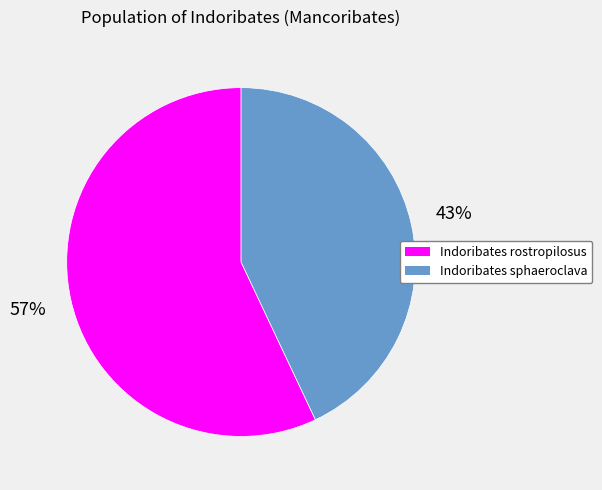

Is there any slice that represents more than half of the pie?

Yes